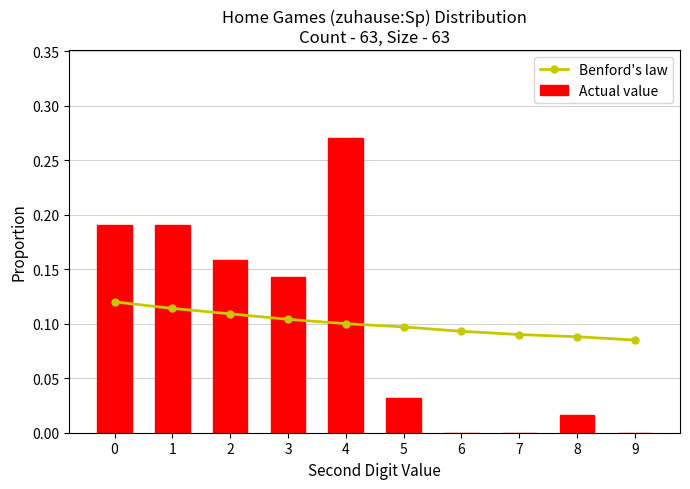

What is the value of the Actual value bar at the 2nd from the left?

0.2